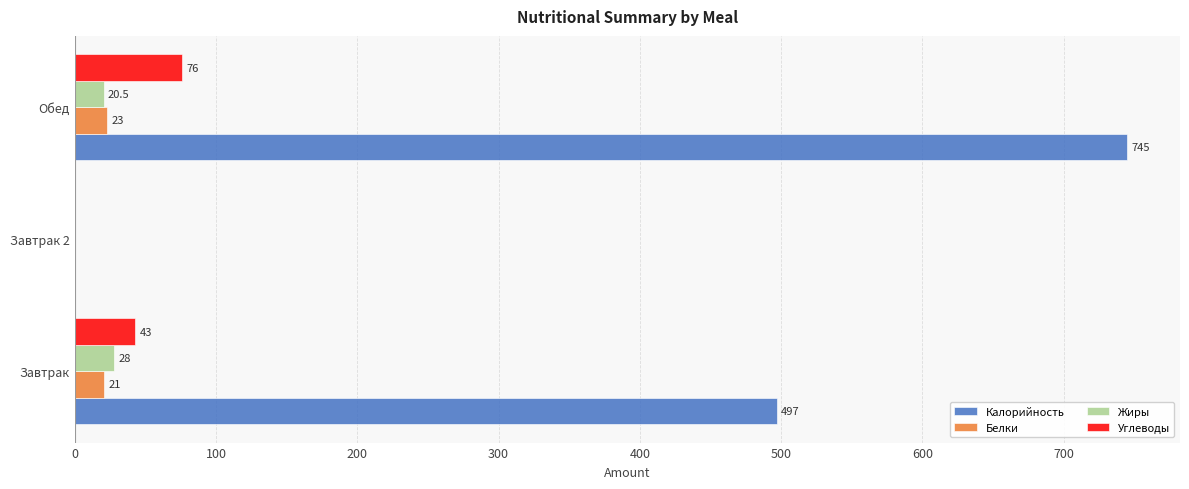

True or false: Калорийность has a value of 1113.6 at Обед.

False